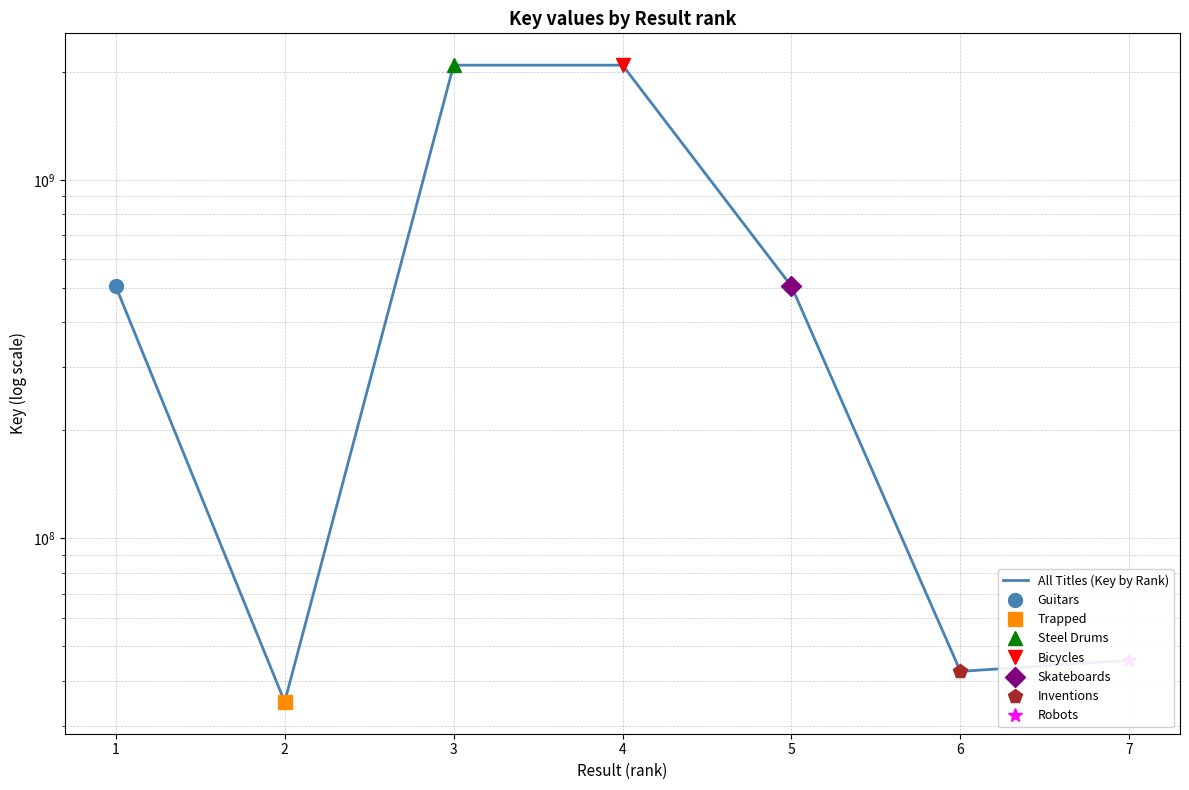

Reading left to right, transcribe all the data shown in this chart.

1=504413149	2=34964178	3=2087388556	4=2087386623	5=504400033	6=42535609	7=45671062